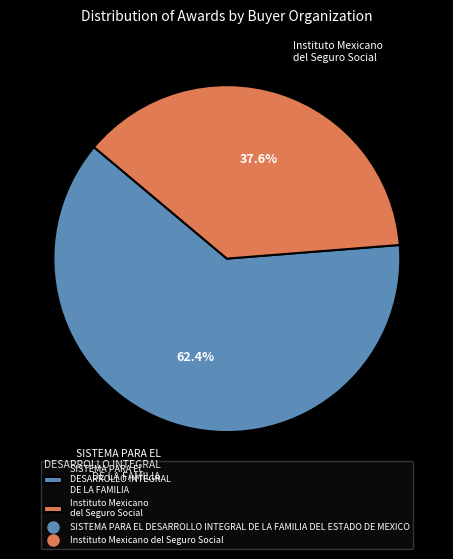

Rank the categories by value from highest to lowest.

SISTEMA PARA EL DESARROLLO INTEGRAL DE LA FAMILIA, Instituto Mexicano del Seguro Social